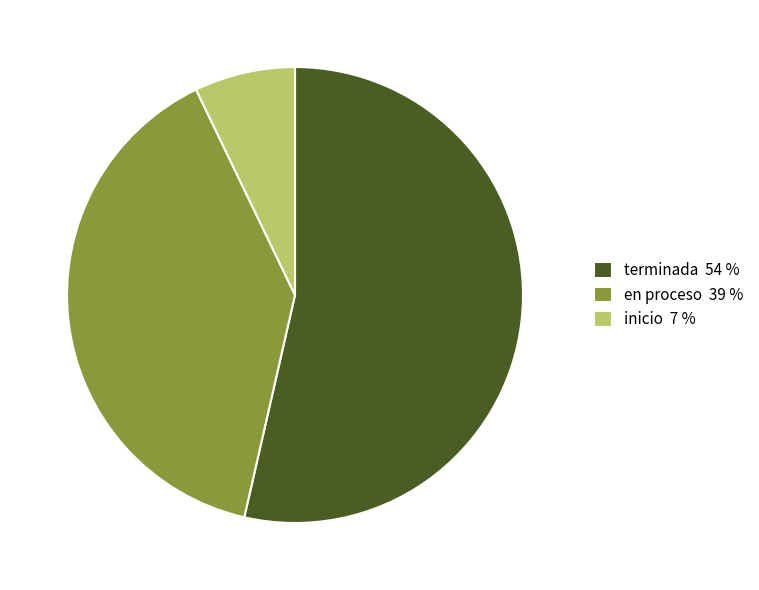

The en proceso slice represents 30% of the pie. True or false?

False